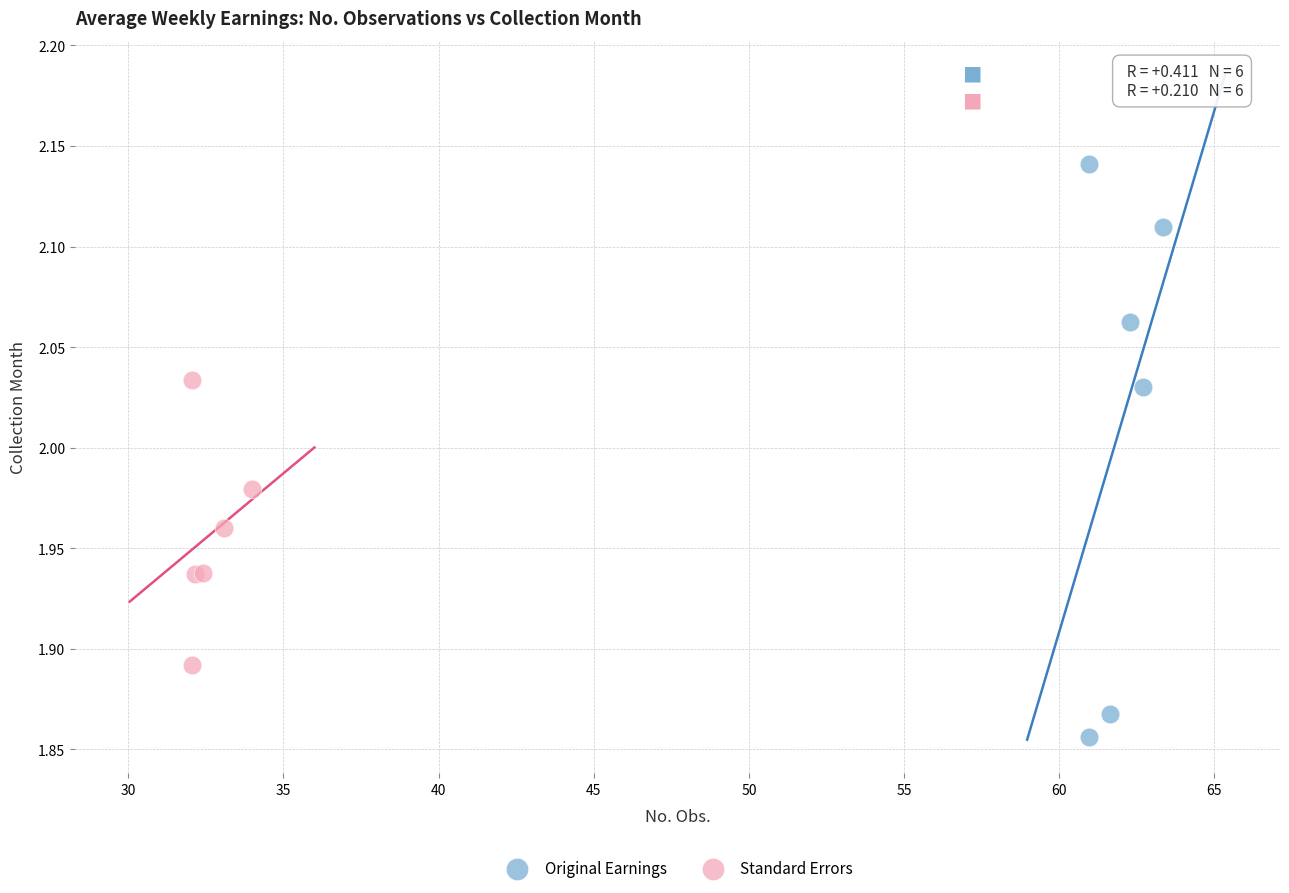

Which series reaches the maximum Y coordinate?

Original Earnings